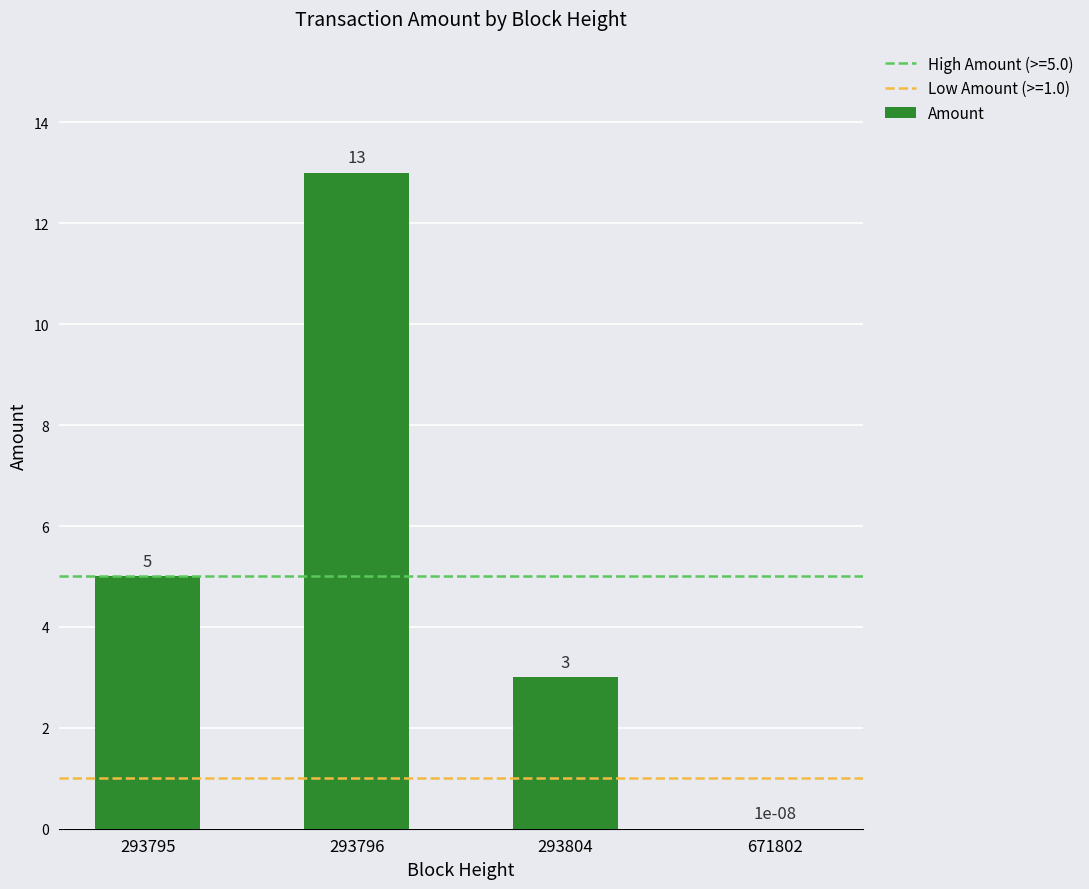

Between 293796 and 293795, which is larger?

293796